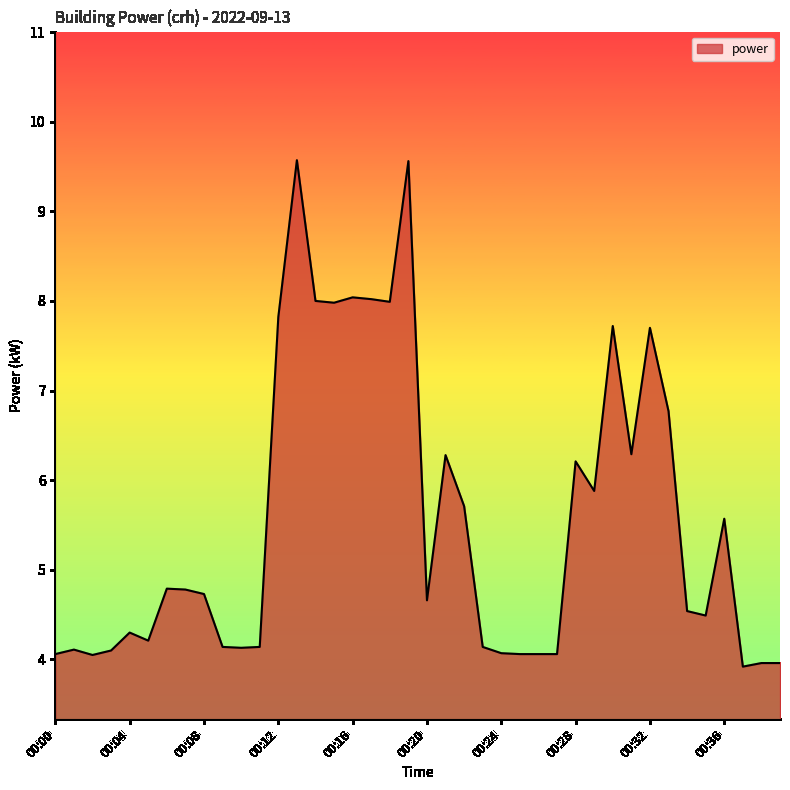

What is the maximum value shown in the chart?

9.6